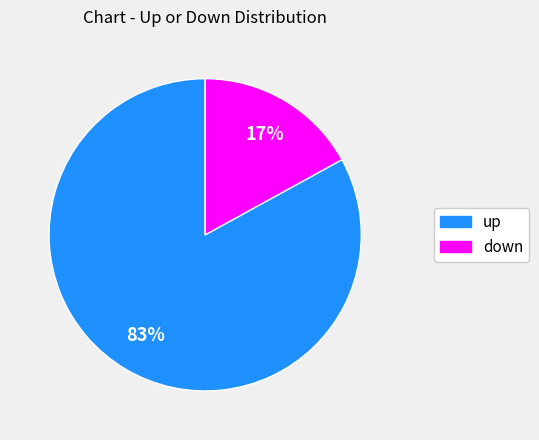

To the nearest percent, what is the combined percentage of down and up?

100%